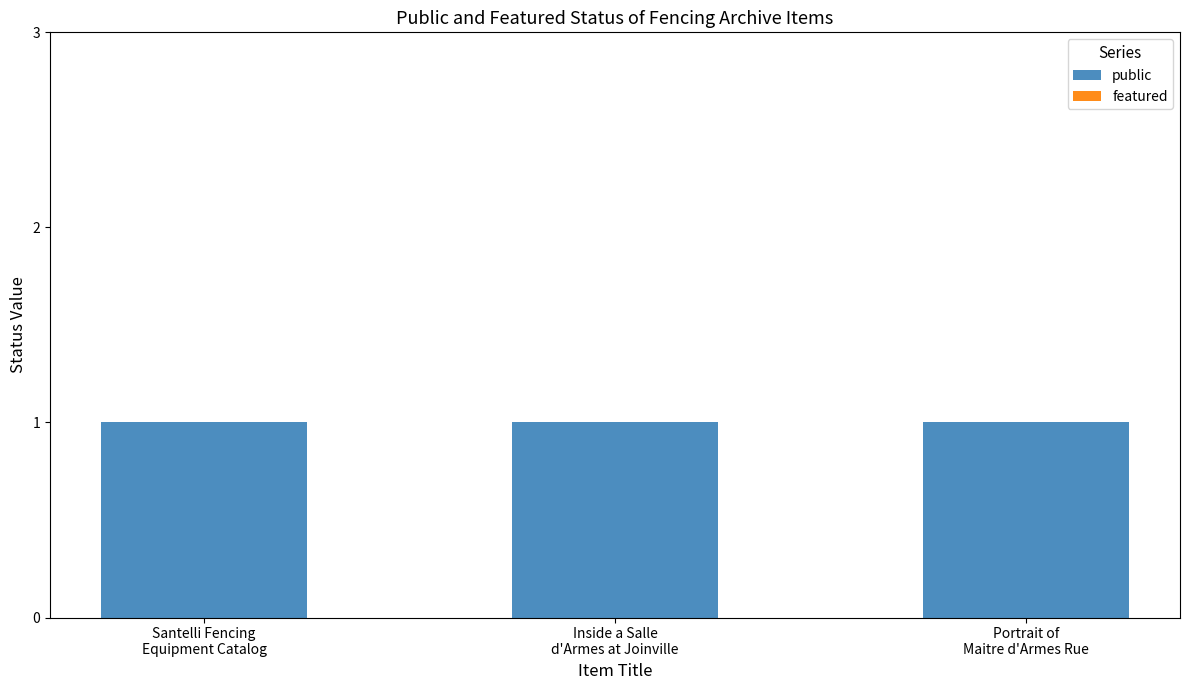

What is the spread (max minus min) of values at Inside a Salle
d'Armes at Joinville?

1